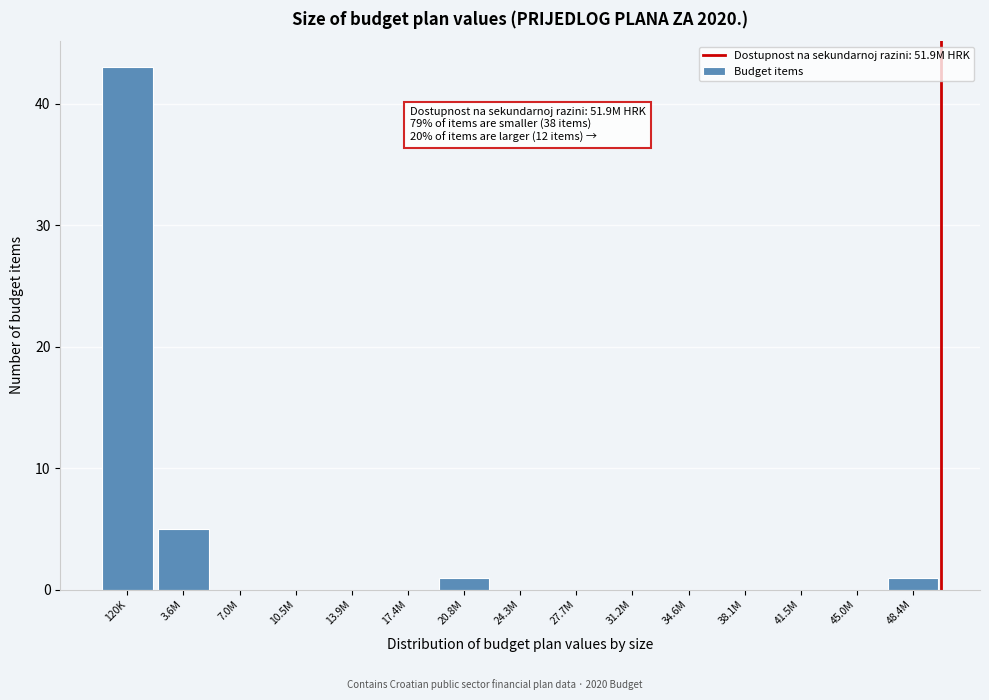

Reading right to left, transcribe all the data shown in this chart.

48.4M=1	45.0M=0	41.5M=0	38.1M=0	34.6M=0	31.2M=0	27.7M=0	24.3M=0	20.8M=1	17.4M=0	13.9M=0	10.5M=0	7.0M=0	3.6M=5	120K=43